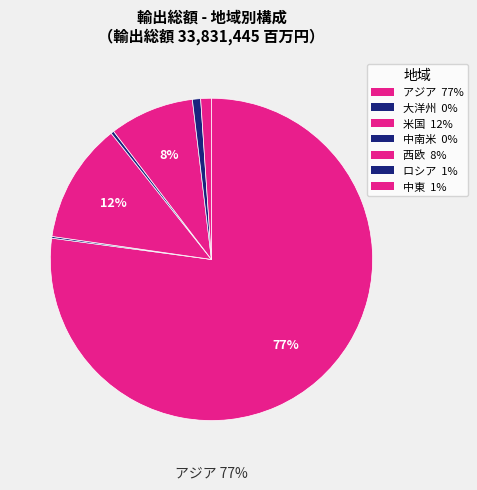

To the nearest percent, what is the difference between the largest and smallest slice percentages?

77%